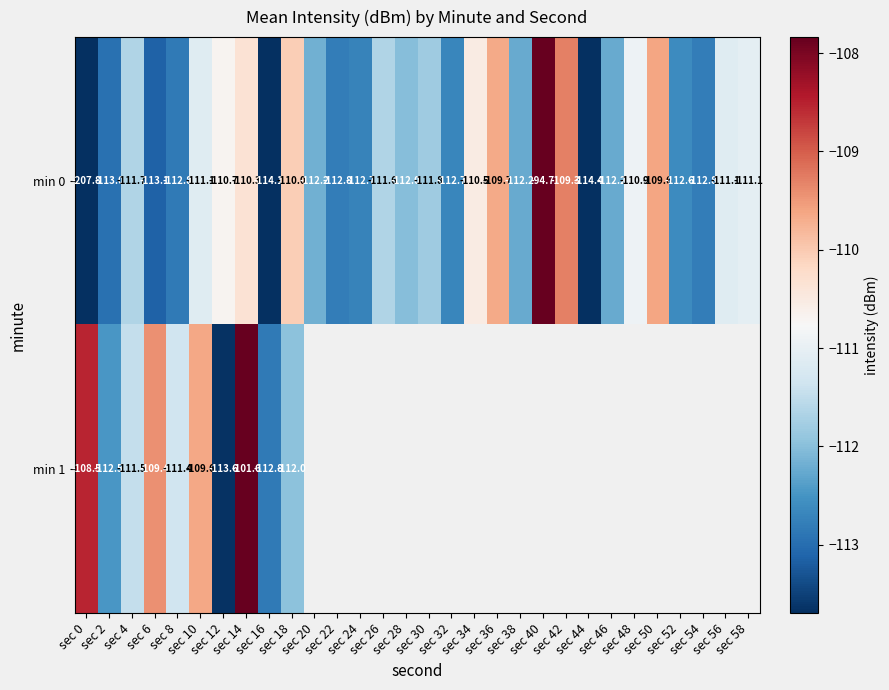

What is the average value of the min 0 series?

-114.4